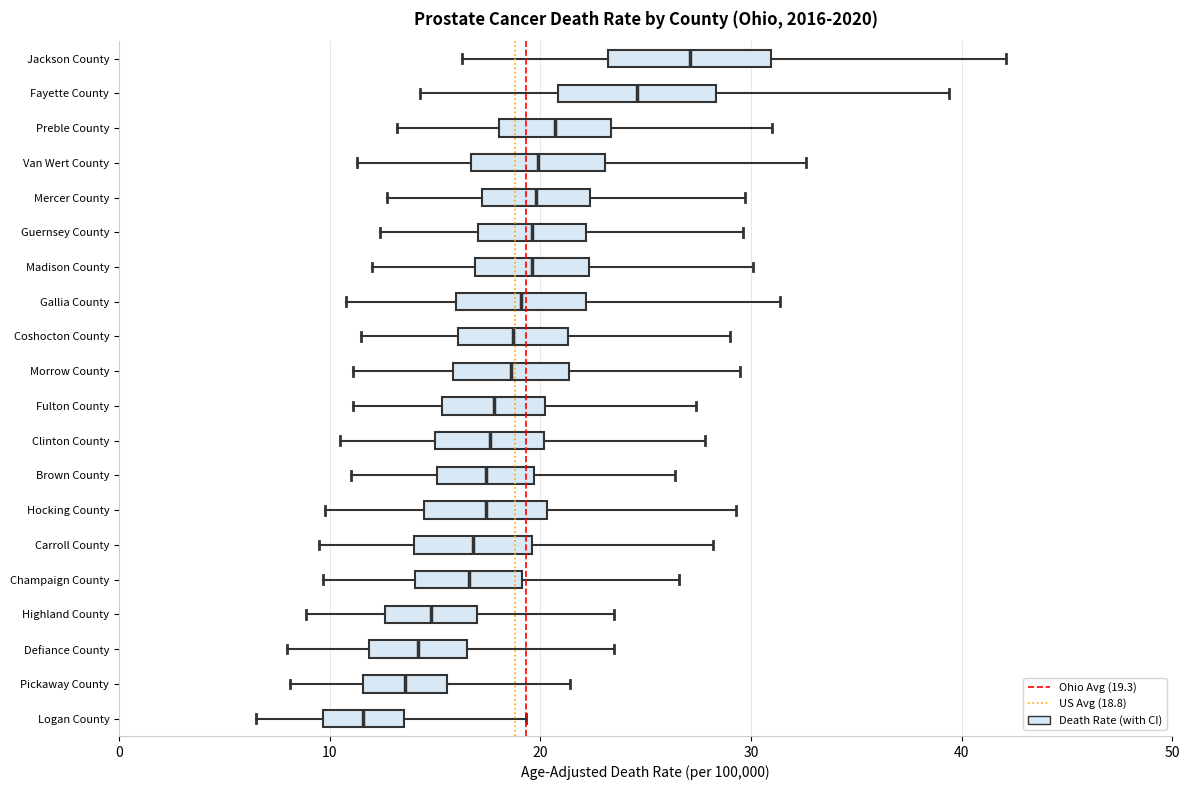

Reading bottom to top, read every box against the x-axis: the position of its median line, the range the box covers, and the ends of its whiskers. The values are not printed on the chart, so give them approximately, as read against the axis.

Logan County: median 12, box 10 to 14, whiskers 7 to 19
Pickaway County: median 14, box 12 to 16, whiskers 8 to 21
Defiance County: median 14, box 12 to 17, whiskers 8 to 24
Highland County: median 15, box 13 to 17, whiskers 9 to 24
Champaign County: median 17, box 14 to 19, whiskers 10 to 27
Carroll County: median 17, box 14 to 20, whiskers 10 to 28
Hocking County: median 17, box 14 to 20, whiskers 10 to 29
Brown County: median 17, box 15 to 20, whiskers 11 to 26
Clinton County: median 18, box 15 to 20, whiskers 11 to 28
Fulton County: median 18, box 15 to 20, whiskers 11 to 27
Morrow County: median 19, box 16 to 21, whiskers 11 to 30
Coshocton County: median 19, box 16 to 21, whiskers 12 to 29
Gallia County: median 19, box 16 to 22, whiskers 11 to 31
Madison County: median 20, box 17 to 22, whiskers 12 to 30
Guernsey County: median 20, box 17 to 22, whiskers 12 to 30
Mercer County: median 20, box 17 to 22, whiskers 13 to 30
Van Wert County: median 20, box 17 to 23, whiskers 11 to 33
Preble County: median 21, box 18 to 23, whiskers 13 to 31
Fayette County: median 25, box 21 to 28, whiskers 14 to 39
Jackson County: median 27, box 23 to 31, whiskers 16 to 42